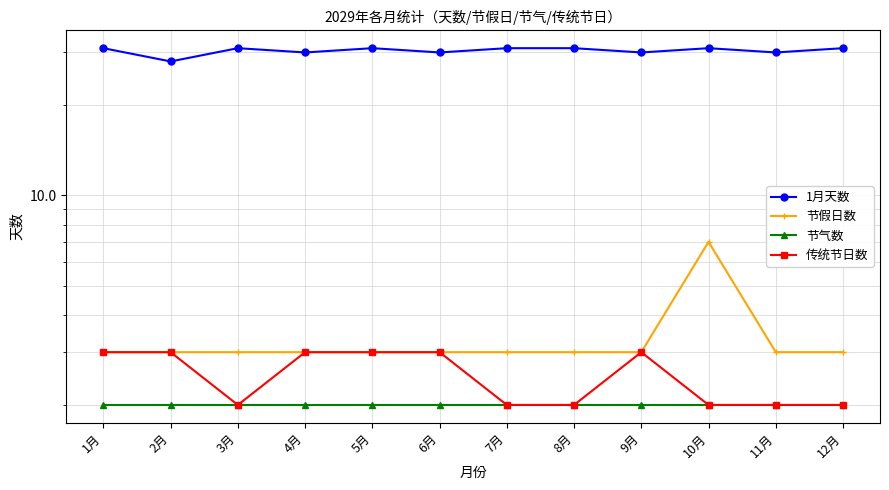

What is the difference between the highest and lowest values at 11月?

28